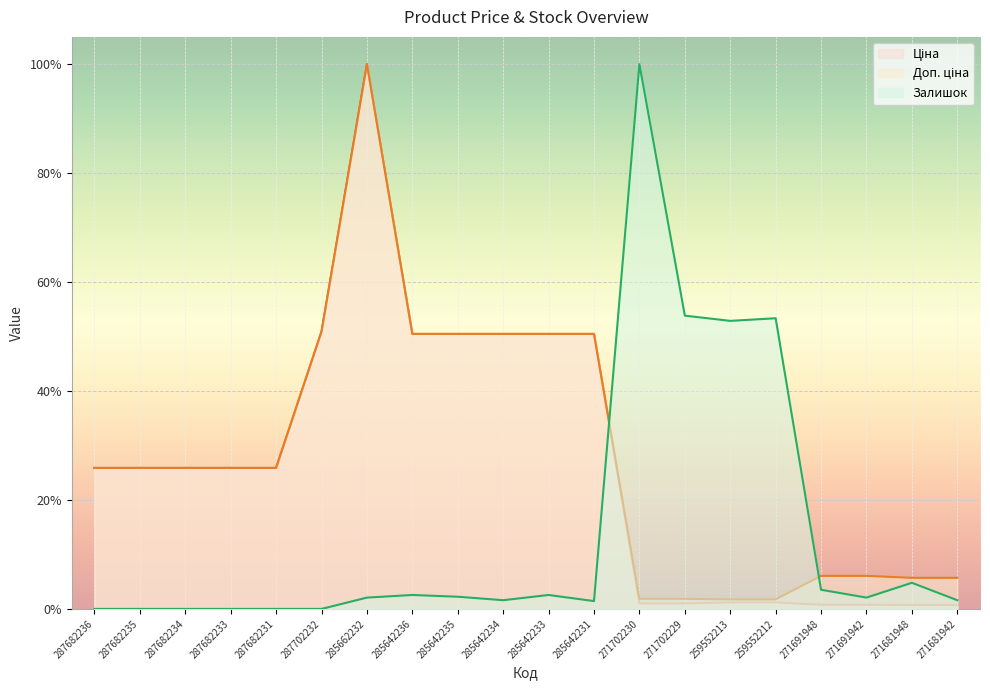

Is the value of Ціна at 271691942 greater than the value of Залишок at 285662232?

No